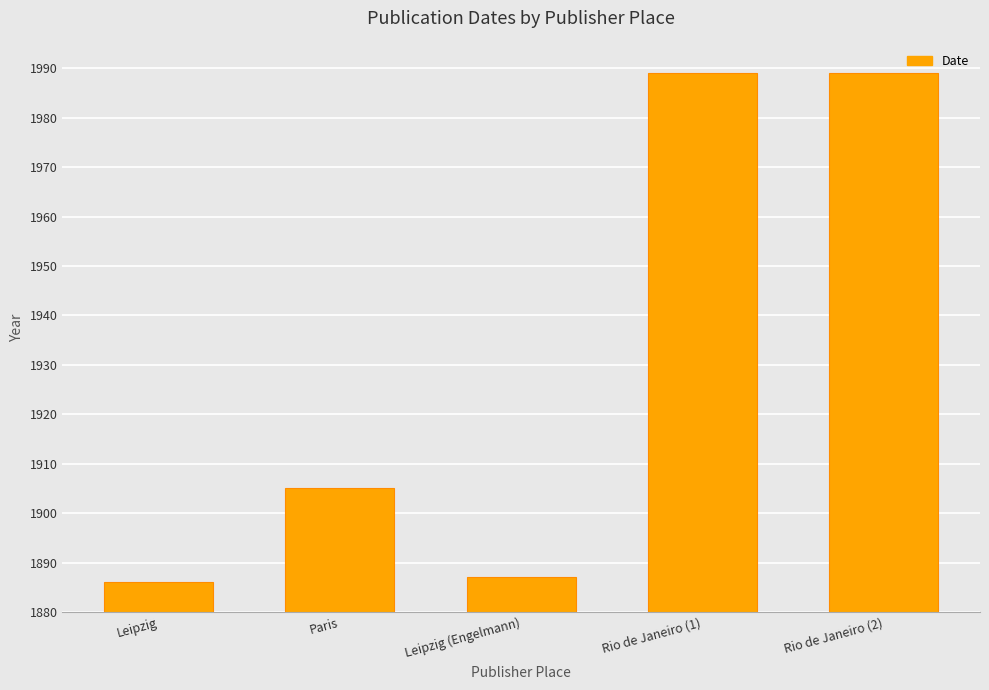

What position from the left is Rio de Janeiro (1)?

4